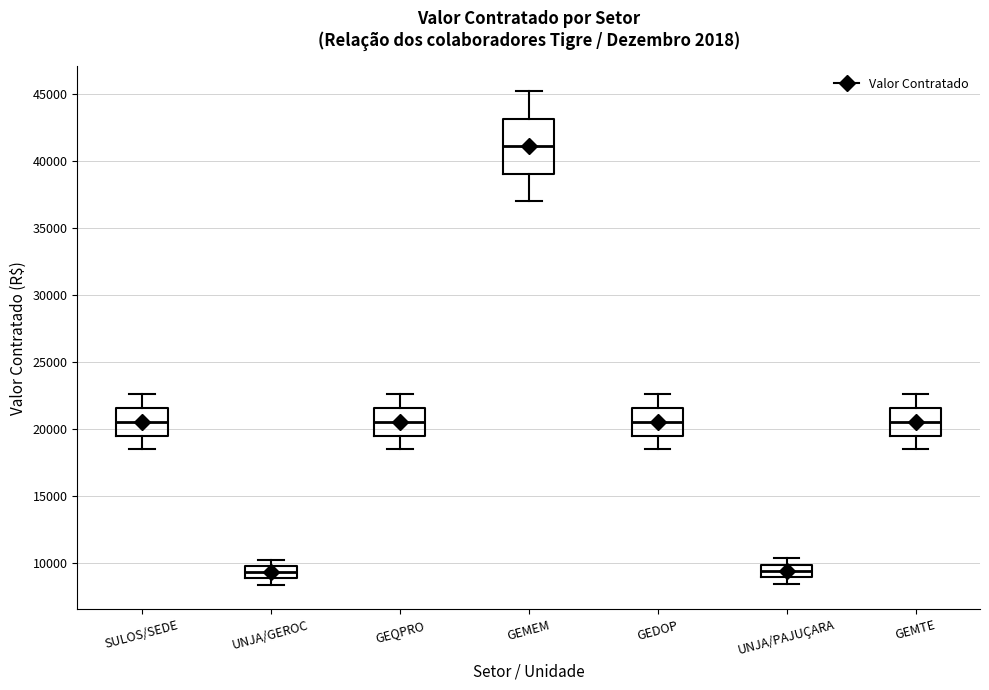

Reading left to right, transcribe this box plot: for each box, give where its median line is, the range the box spans, and where its two whiskers end, as read against the y-axis. The values are not printed on the chart, so give them approximately, as read against the axis.

SULOS/SEDE: median 20500, box 19500 to 21500, whiskers 18500 to 22500
UNJA/GEROC: median 9500, box 9000 to 10000, whiskers 8500 to 10500
GEQPRO: median 20500, box 19500 to 21500, whiskers 18500 to 22500
GEMEM: median 41000, box 39000 to 43000, whiskers 37000 to 45000
GEDOP: median 20500, box 19500 to 21500, whiskers 18500 to 22500
UNJA/PAJUÇARA: median 9500, box 9000 to 10000, whiskers 8500 to 10500
GEMTE: median 20500, box 19500 to 21500, whiskers 18500 to 22500